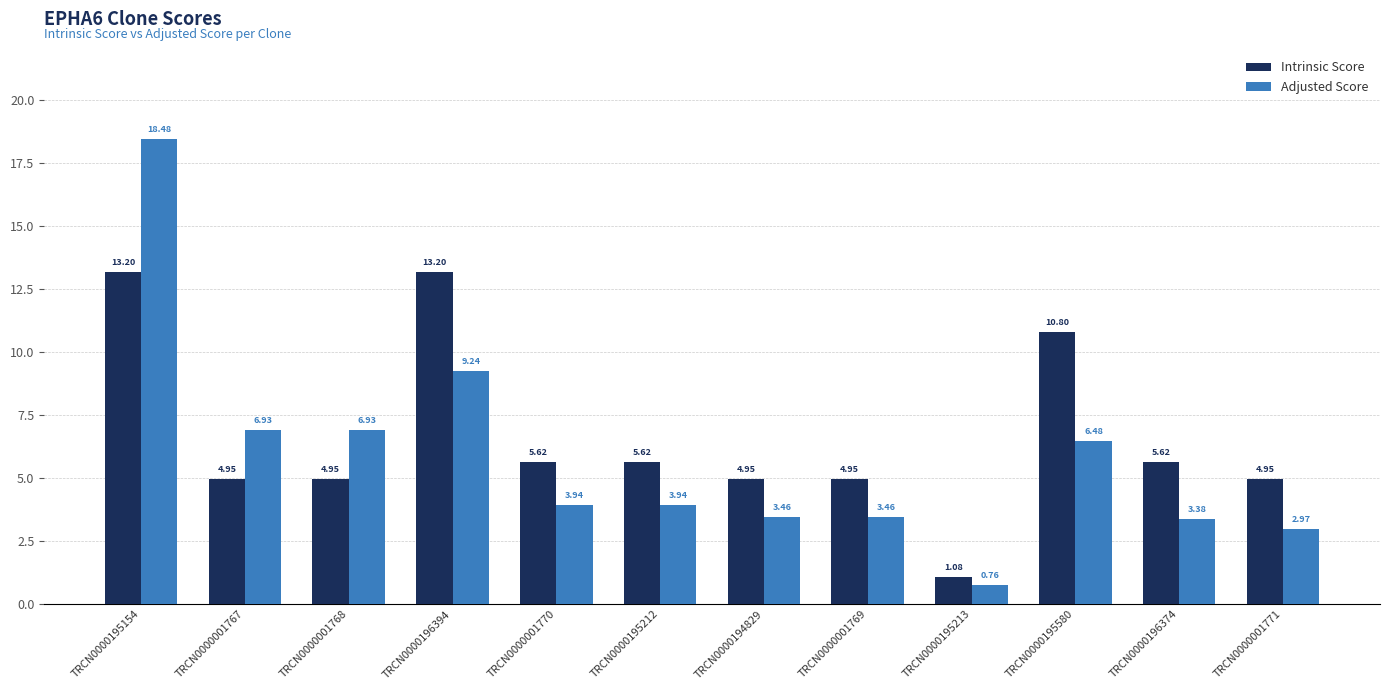

Rank the series at TRCN0000001771 from highest to lowest value.

Intrinsic Score, Adjusted Score